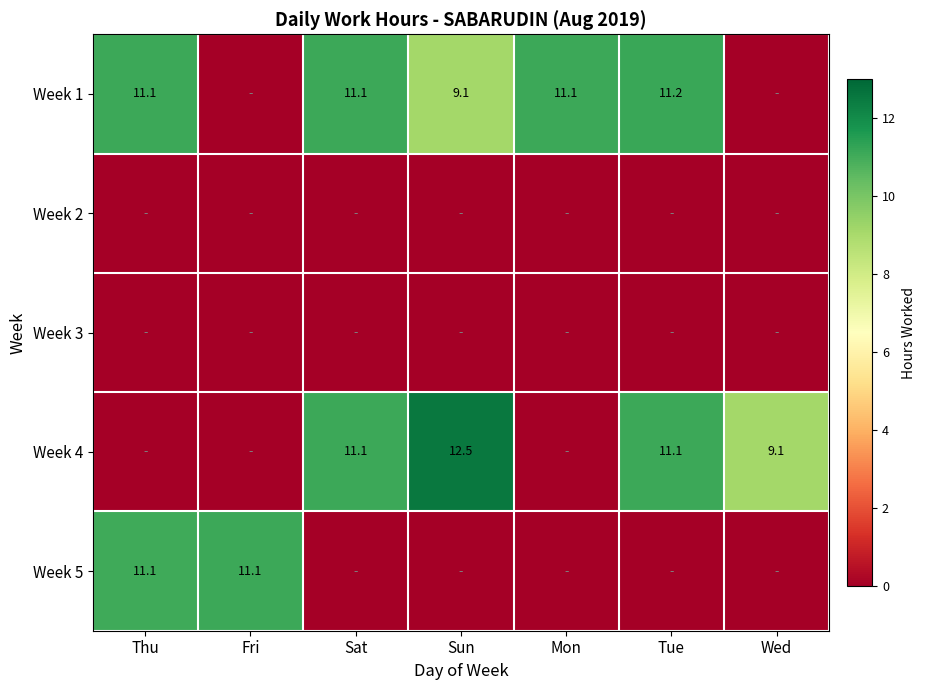

Is it true that Week 5 equals 15.6 at Fri?

False